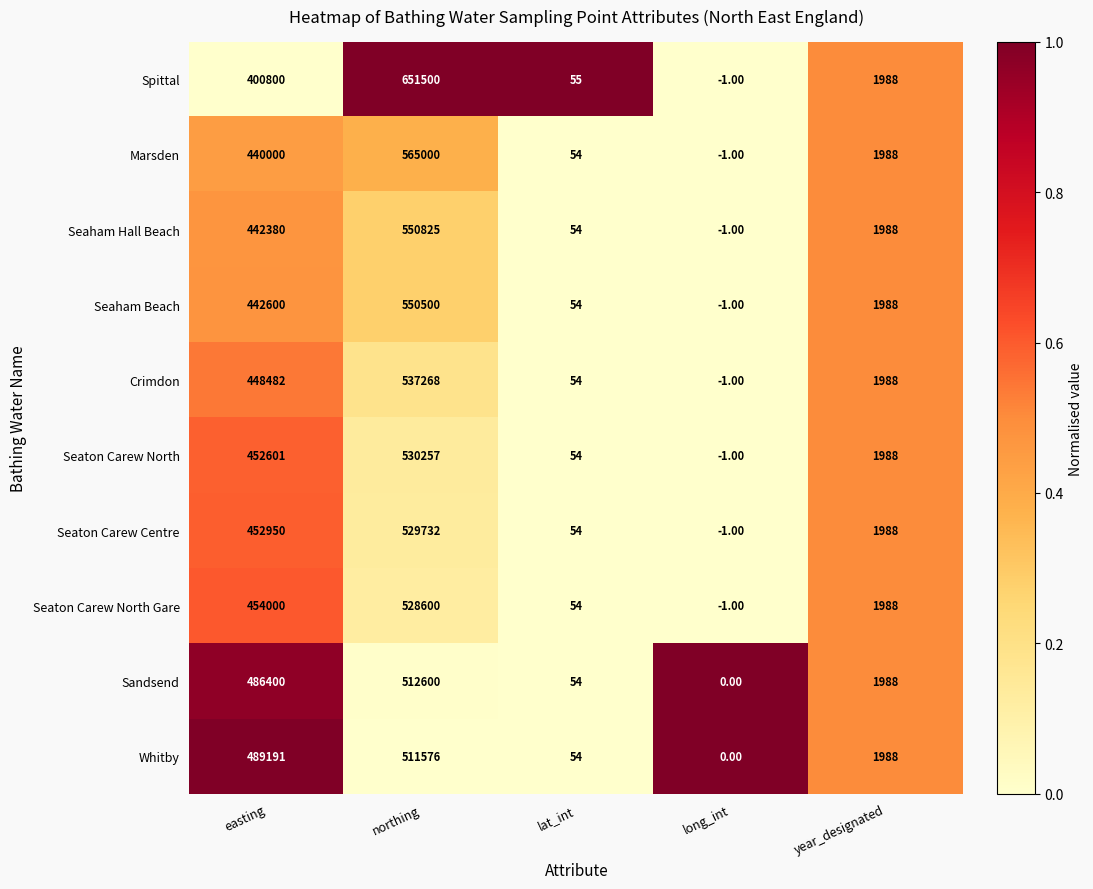

At which label is Seaton Carew Centre closest to 264865?

easting